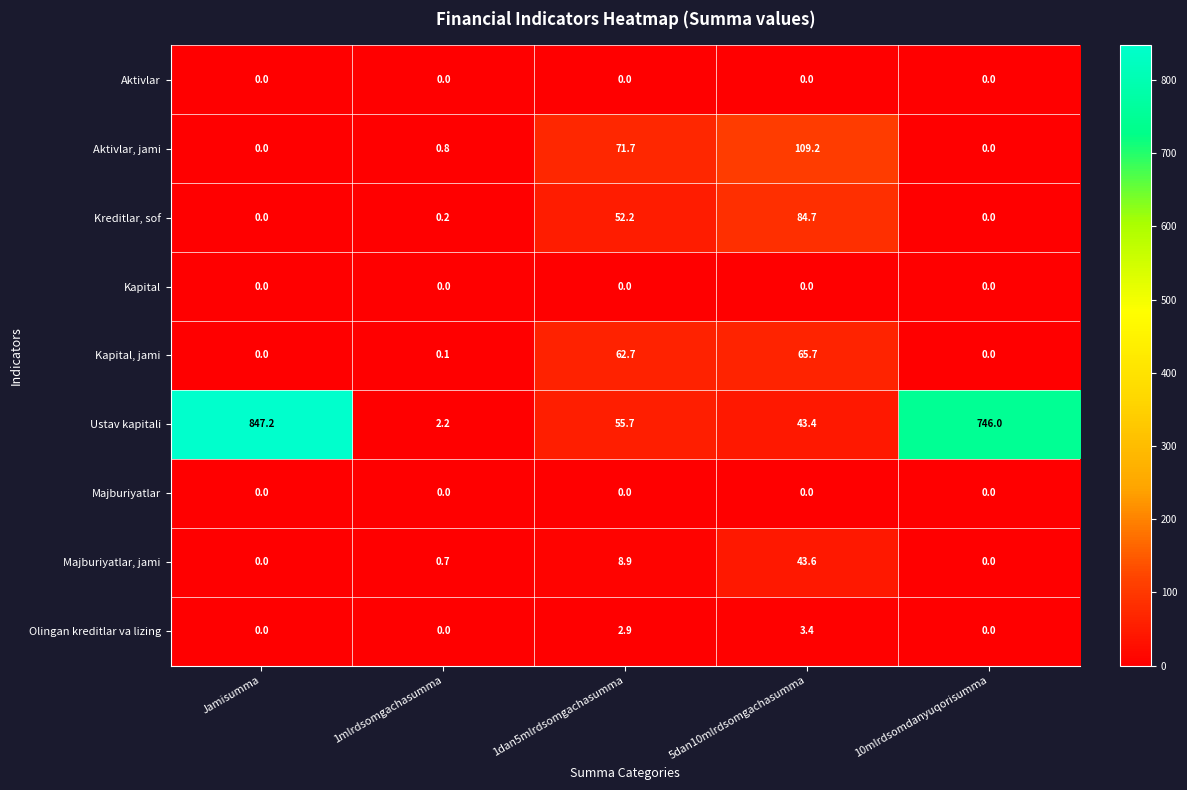

What value does the Ustav kapitali series have at 1dan5mlrdsomgachasumma?

55.7